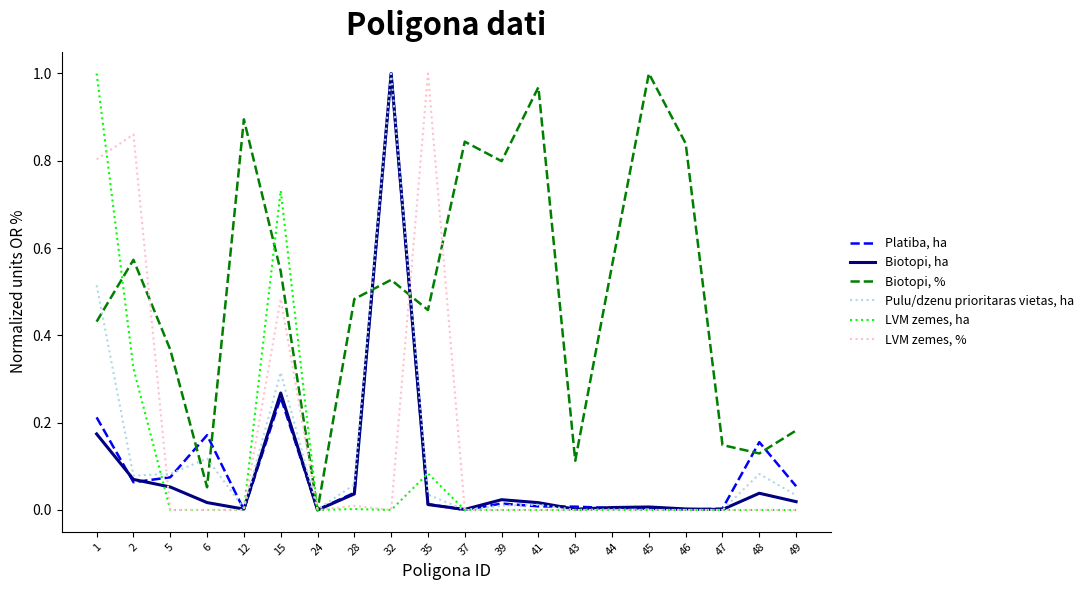

True or false: LVM zemes, ha and Biotopi, ha intersect in this chart.

True